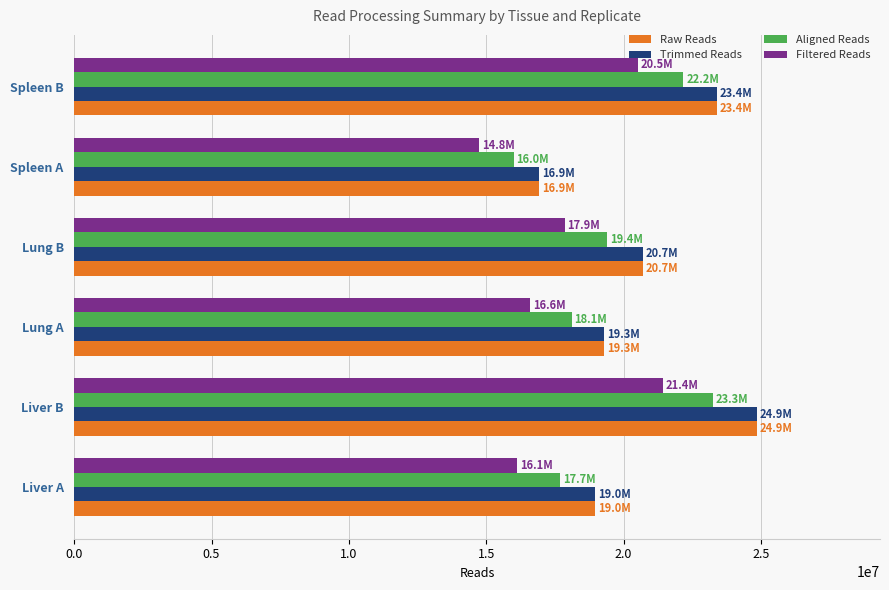

What is the greatest value displayed?

24861969